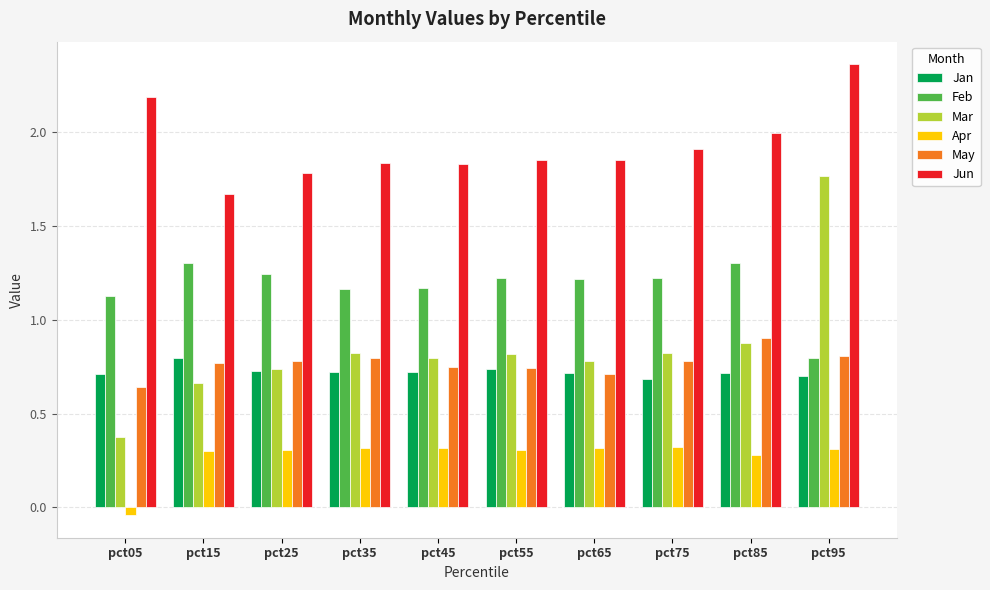

What is the value of the Feb bar at the 9th from the left?

1.3